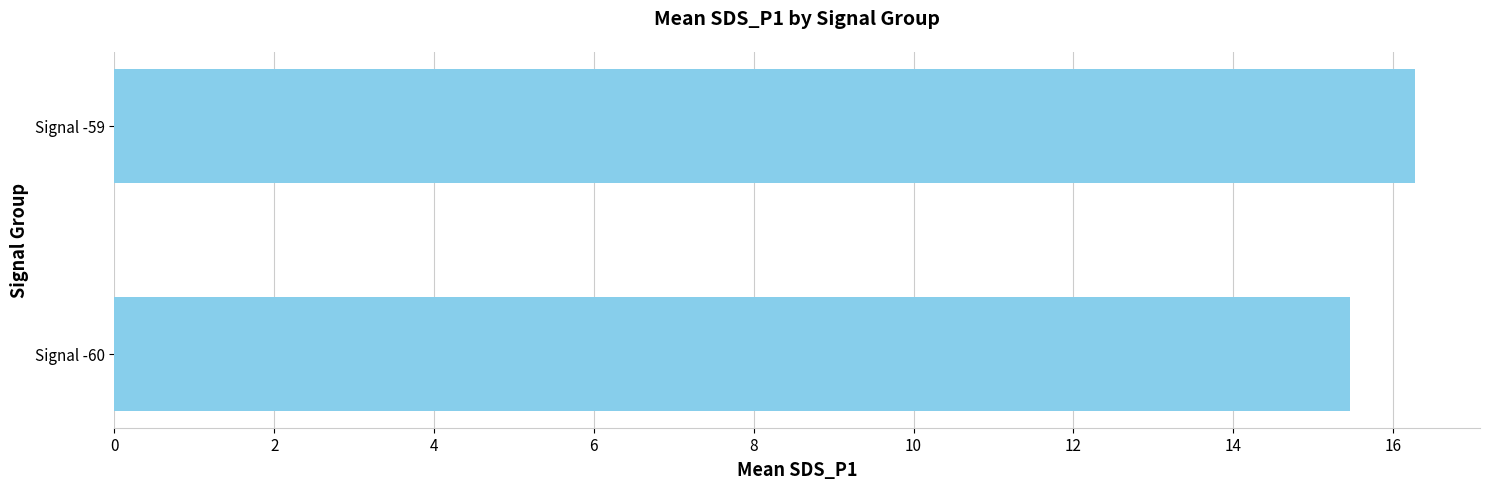

List the labels in order of value, smallest first.

Signal -60, Signal -59